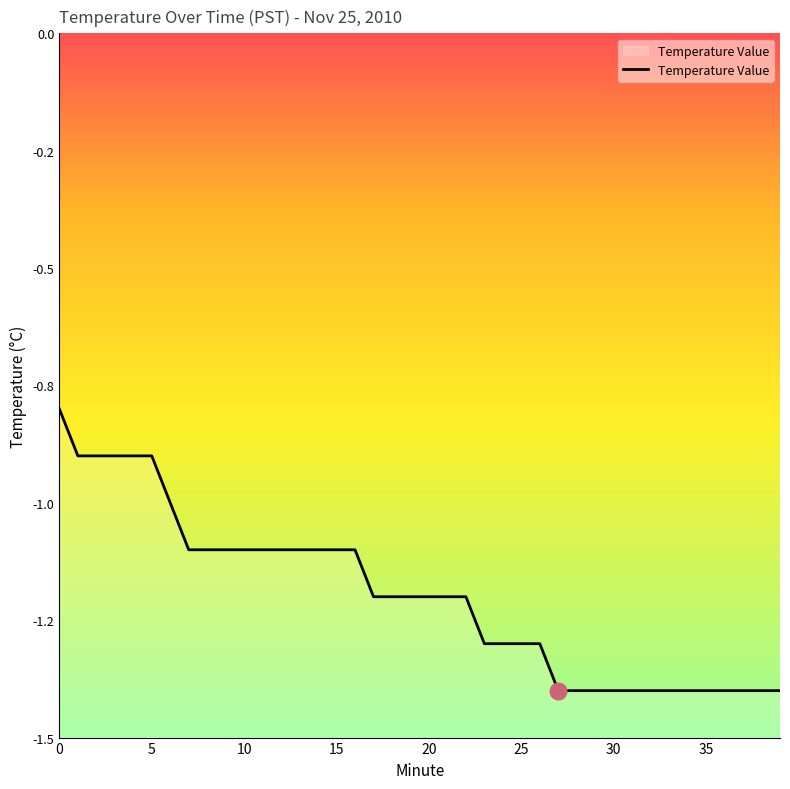

The chart shows a value of -0.5 at 29. True or false?

False